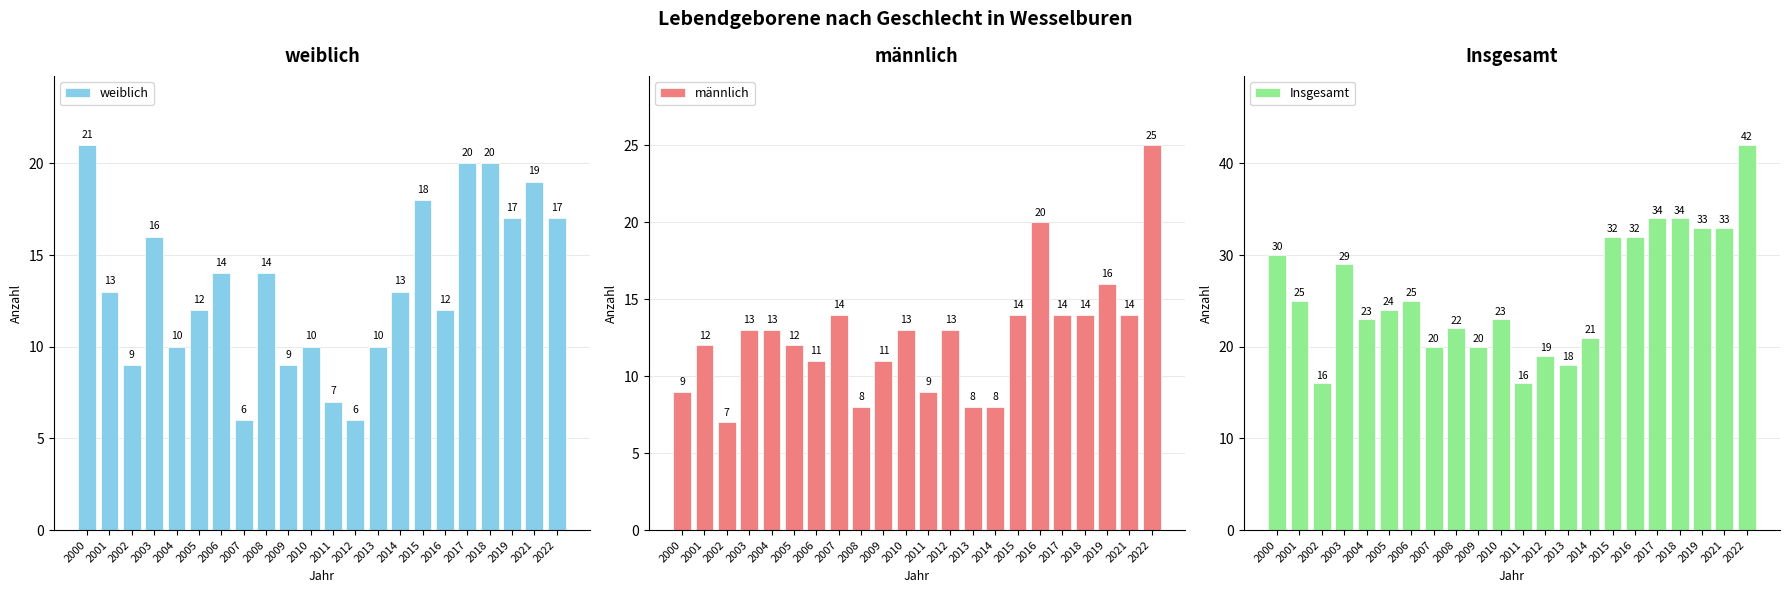

The value of Insgesamt at 2003 is 29. True or false?

True